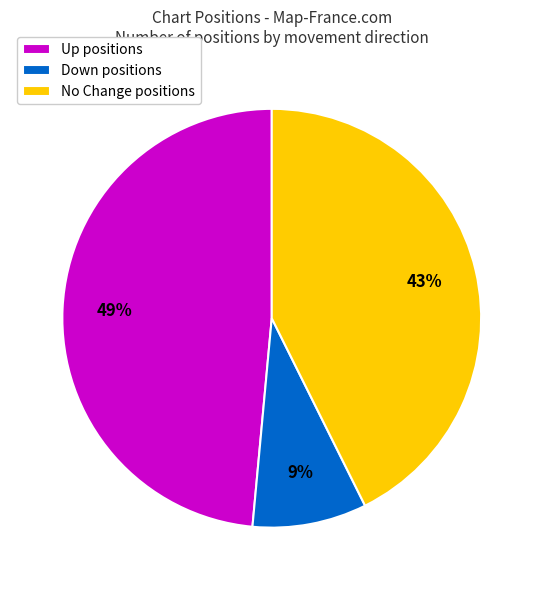

Between No Change positions and Up positions, which is larger?

Up positions